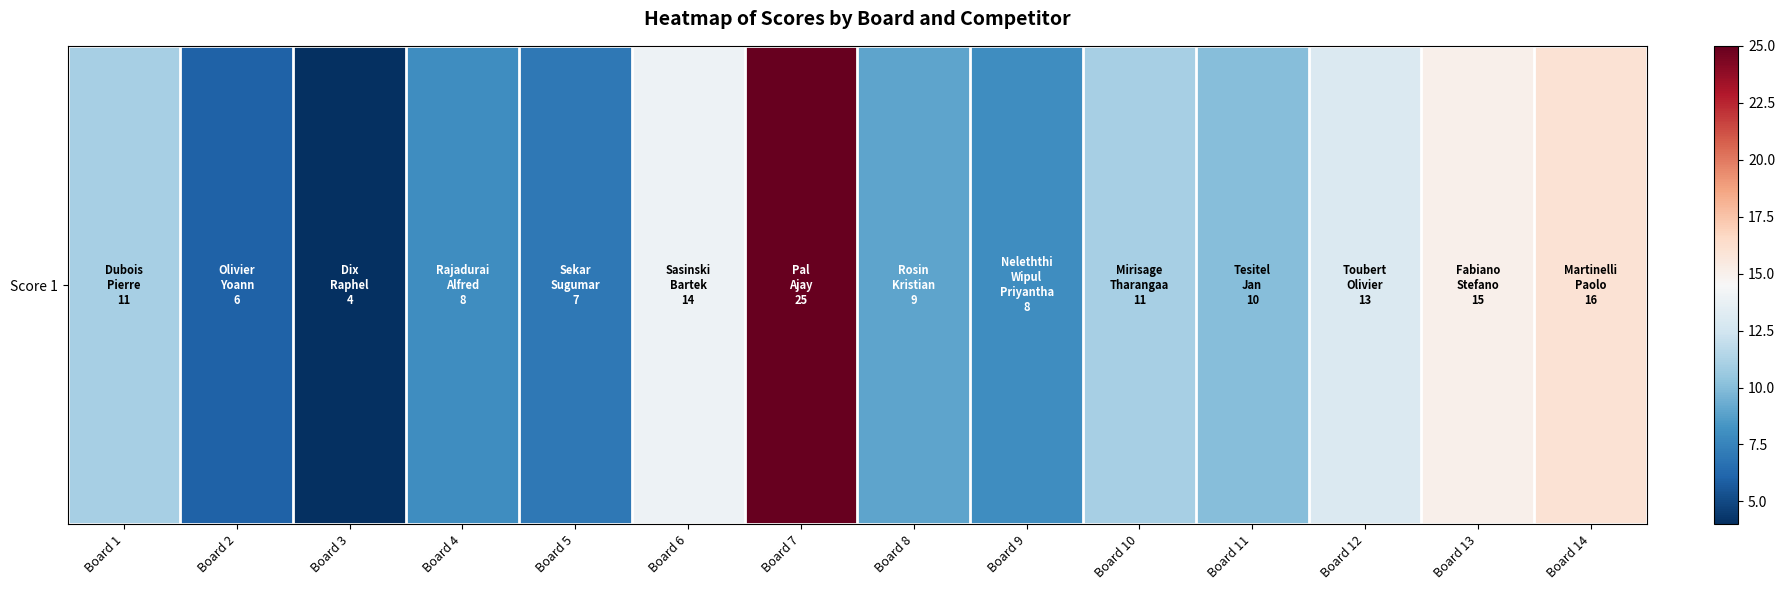

At which label does the data first exceed 11?

Board 6